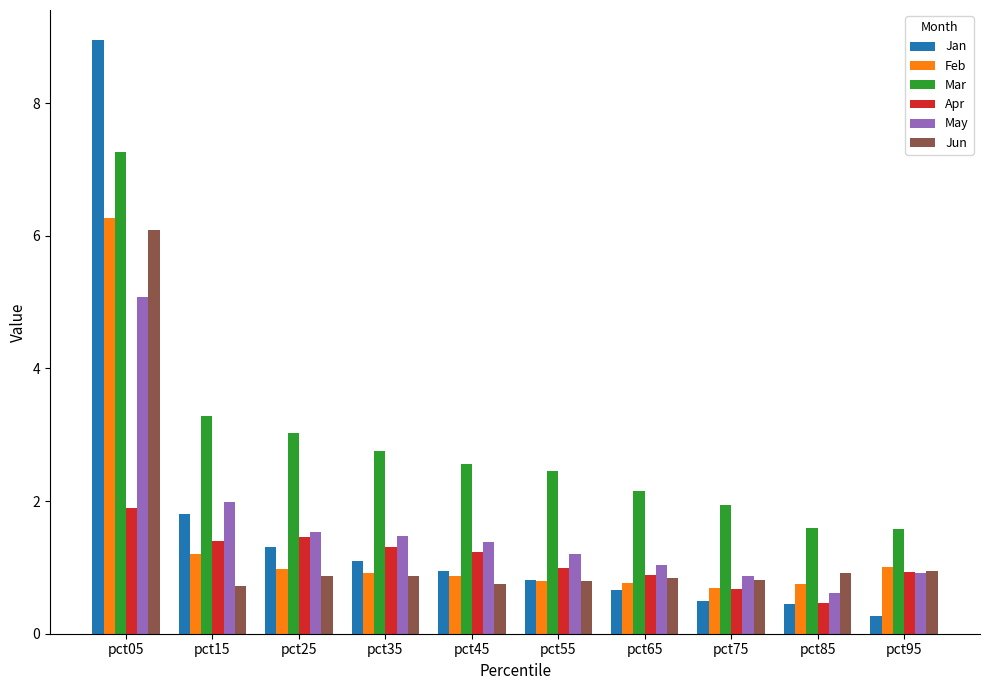

What value does the Feb series have at pct85?

0.8